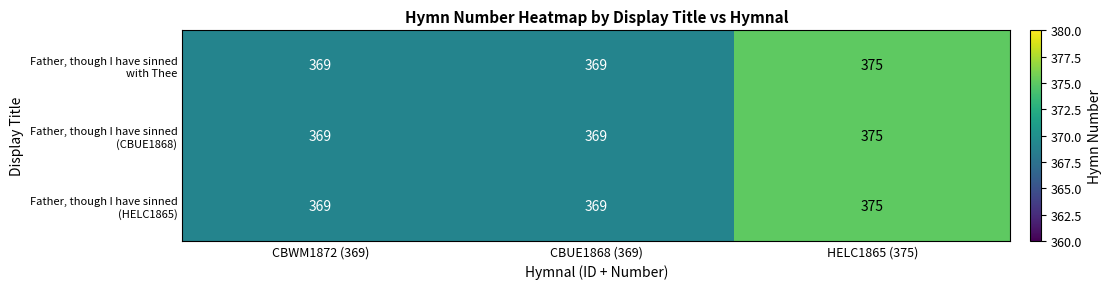

What is the total value across all series at CBUE1868 (369)?

1107